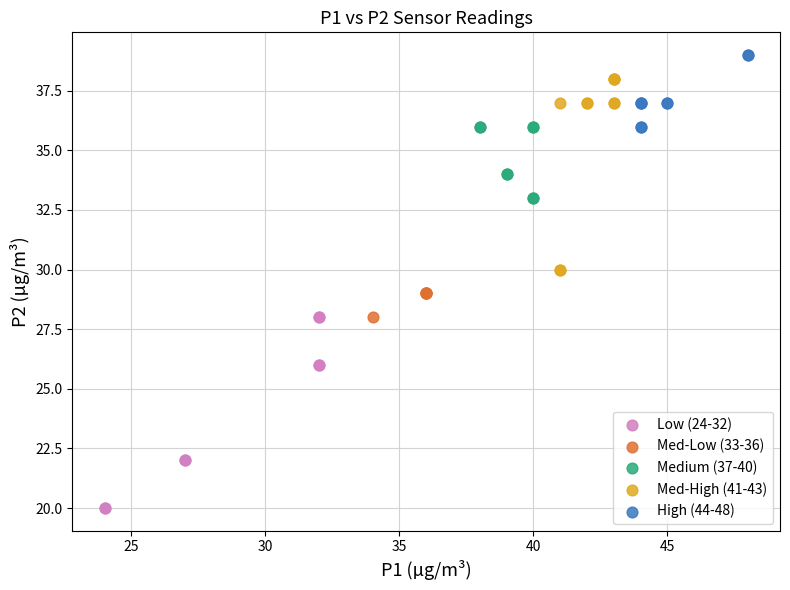

Which series reaches the maximum Y coordinate?

High (44-48)